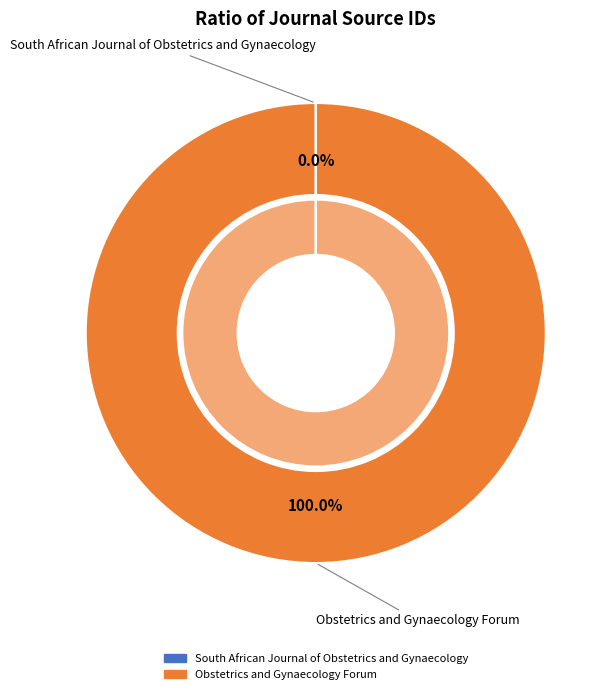

Do South African Journal of Obstetrics and Gynaecology and Obstetrics and Gynaecology Forum together represent more than half of the pie?

Yes